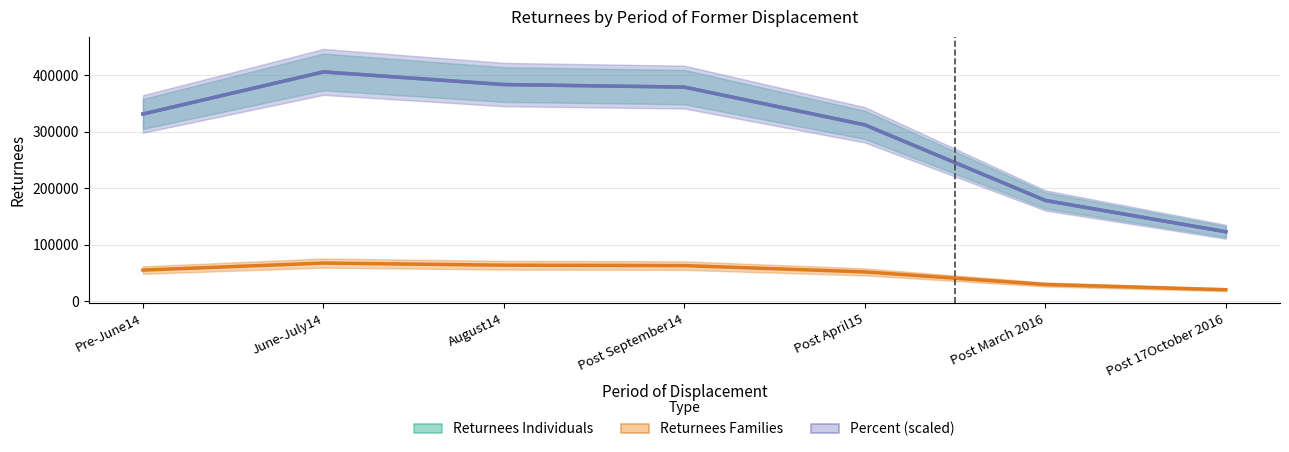

Does the chart display data point markers on the line(s)?

No